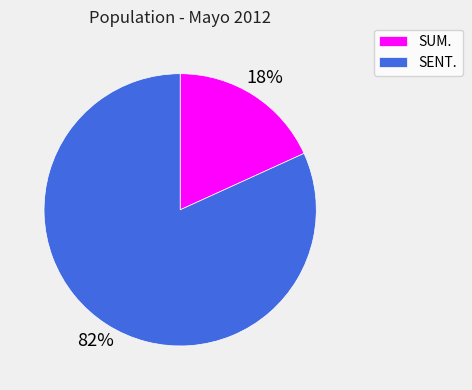

Between SUM. and SENT., which is larger?

SENT.